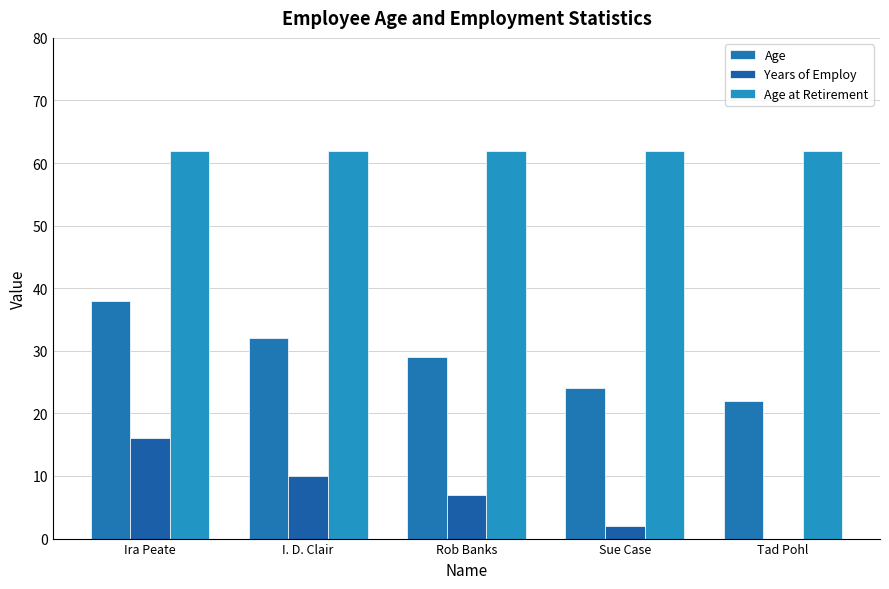

Count the number of categories in the chart.

5